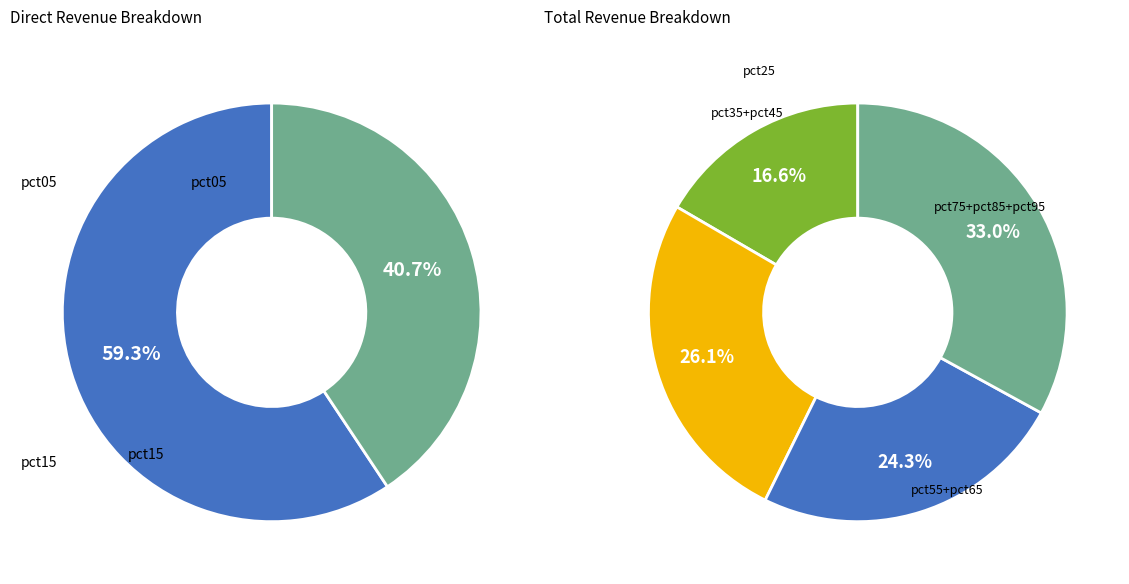

The pct65 slice represents 1% of the pie. True or false?

False